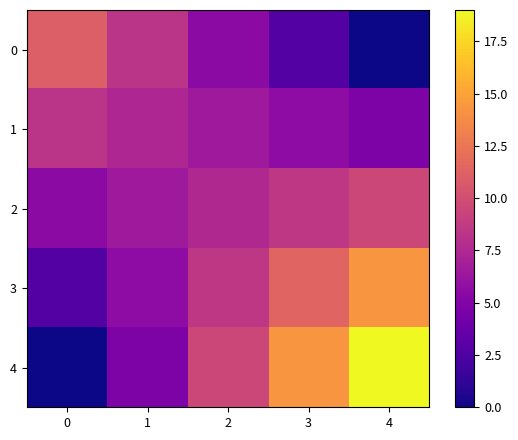

Which series has the largest total across all categories?

4